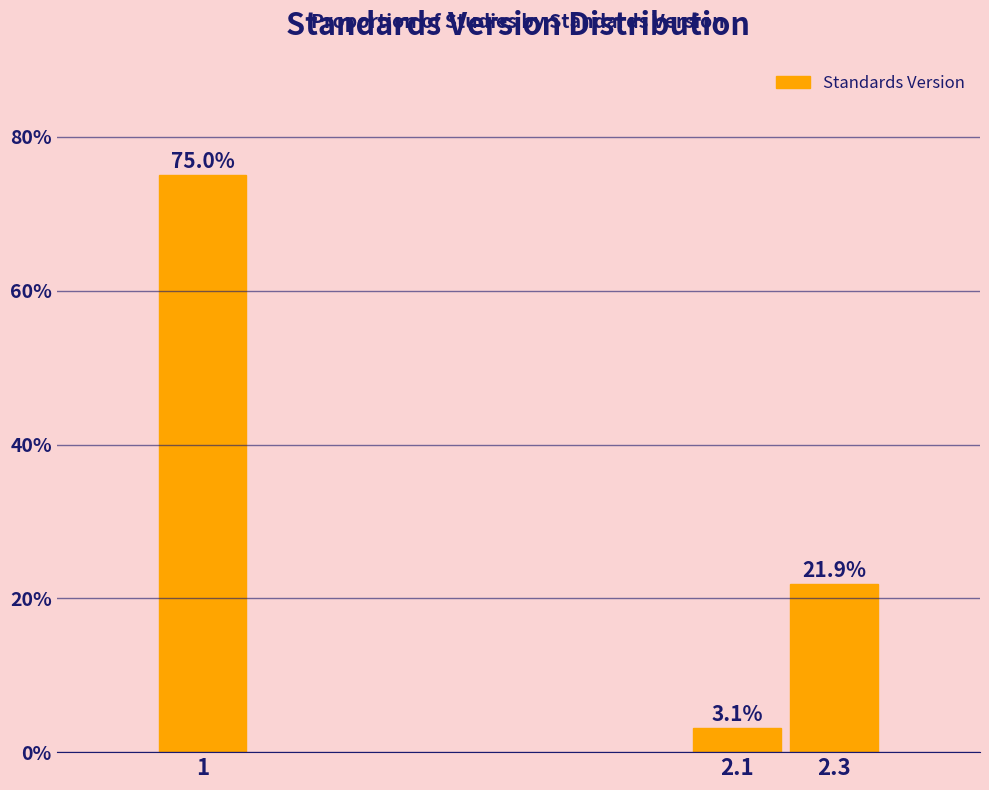

Reading left to right, transcribe all the data shown in this chart.

1=75.0	2.1=3.1	2.3=21.9